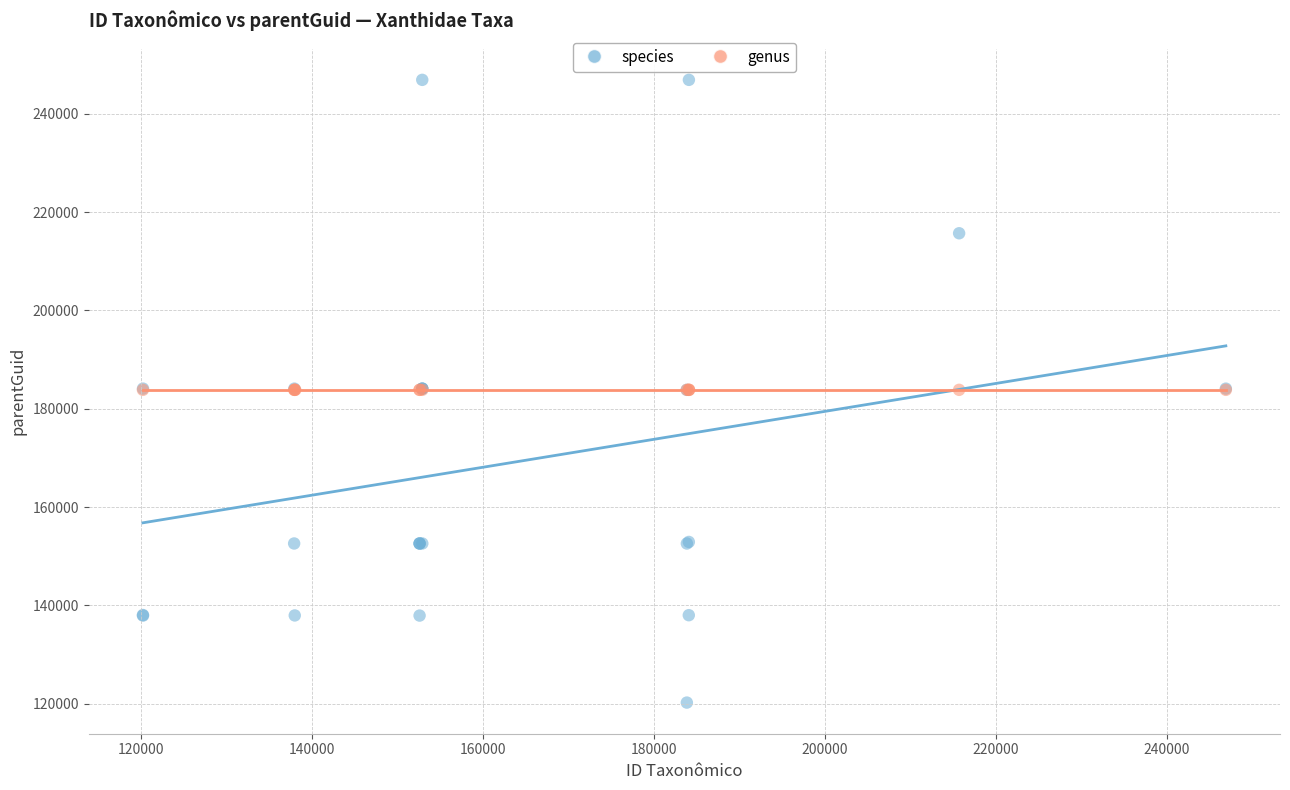

Which series contains the highest Y value?

species